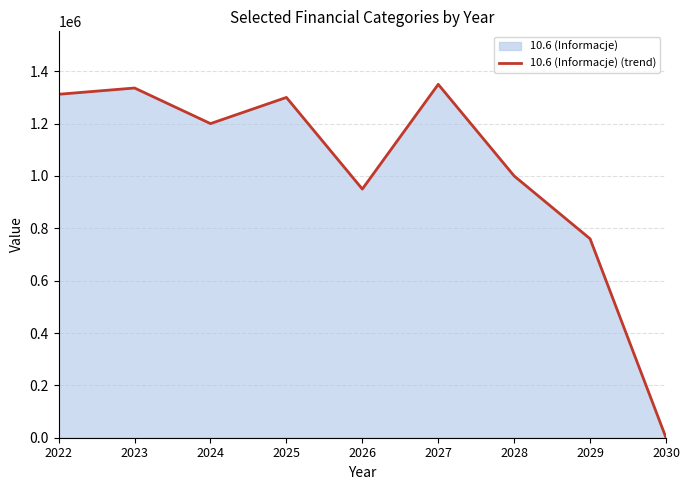

True or false: the data has more than 2 interior local peaks.

True